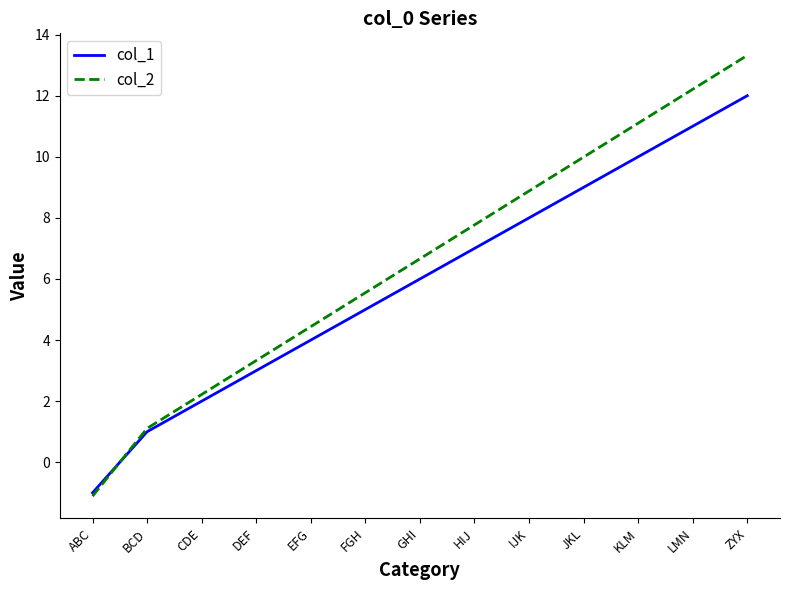

What is the greatest value displayed?

13.3